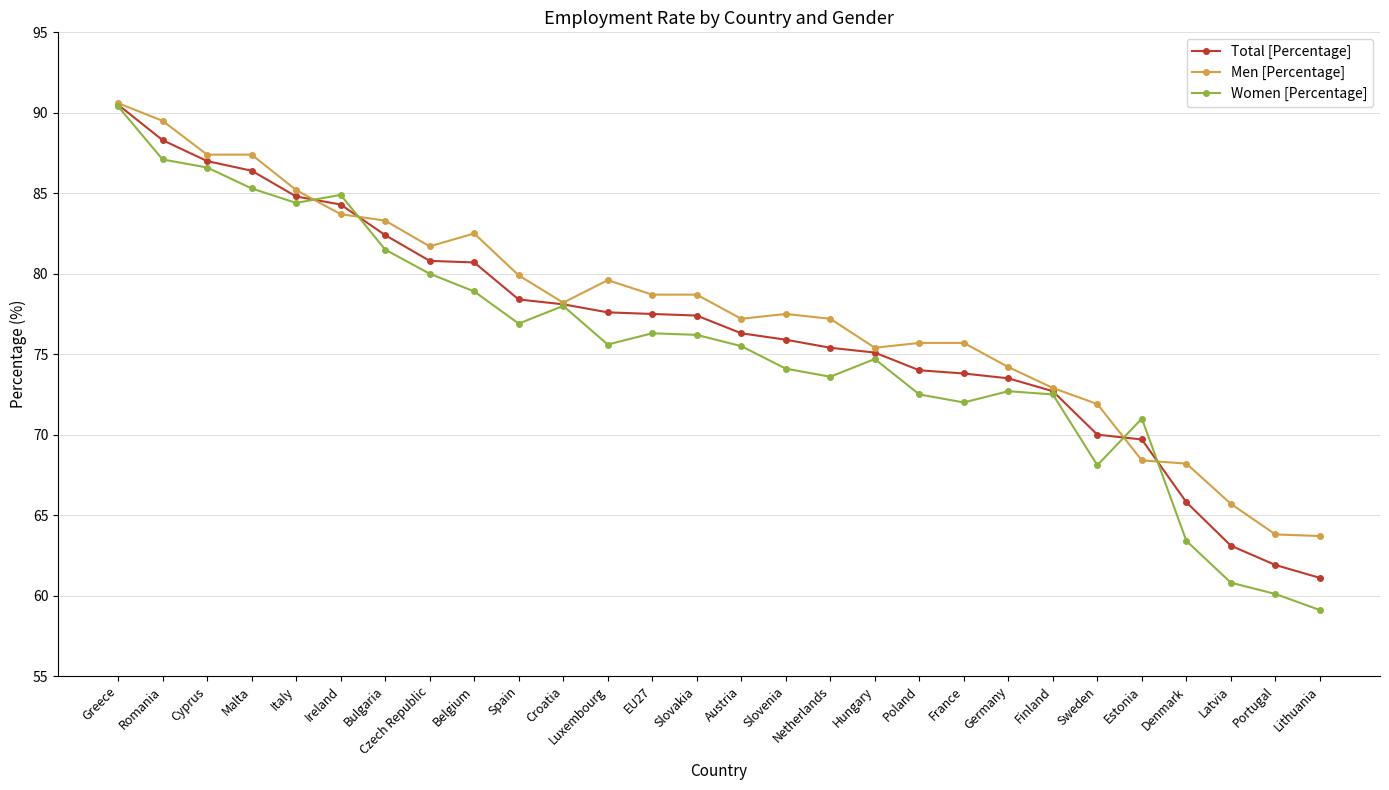

What is the value of the Men [Percentage] point at the 17th from the left?

77.2